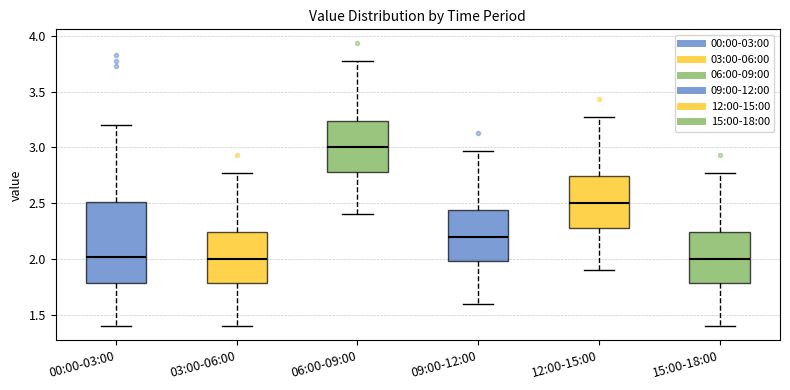

Where is the lower edge of the box for 09:00-12:00 on the y-axis? The values are not printed on the chart, so give them approximately, as read against the axis.

2.00